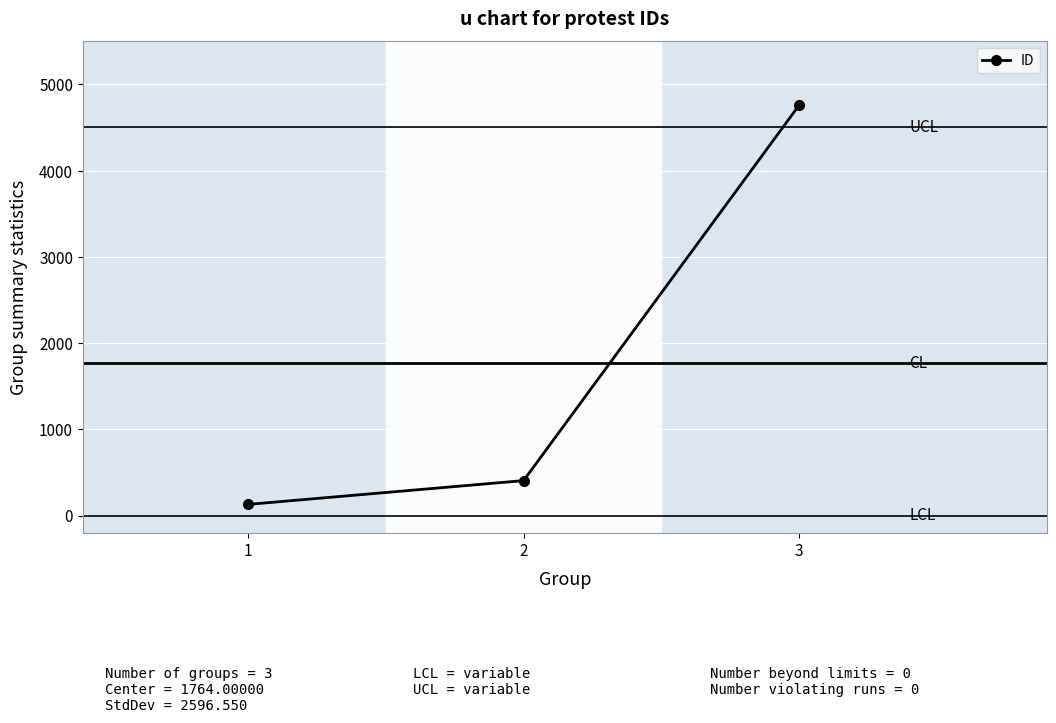

Rank the categories by value from lowest to highest.

1, 2, 3